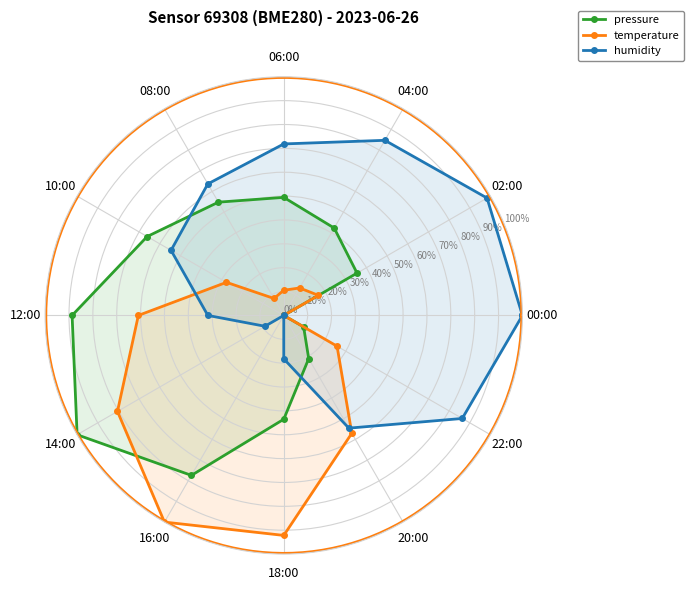

In temperature, how many points are lower than both neighbors (excluding endpoints)?

1